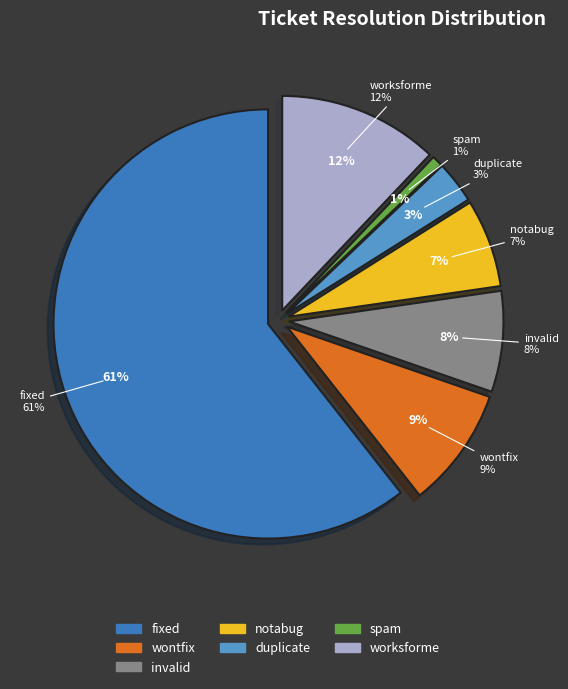

The spam slice represents 1% of the pie. True or false?

True